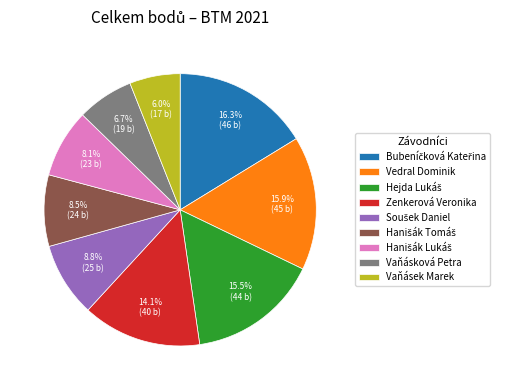

What is the smallest slice in the pie chart?

Vaňásek Marek